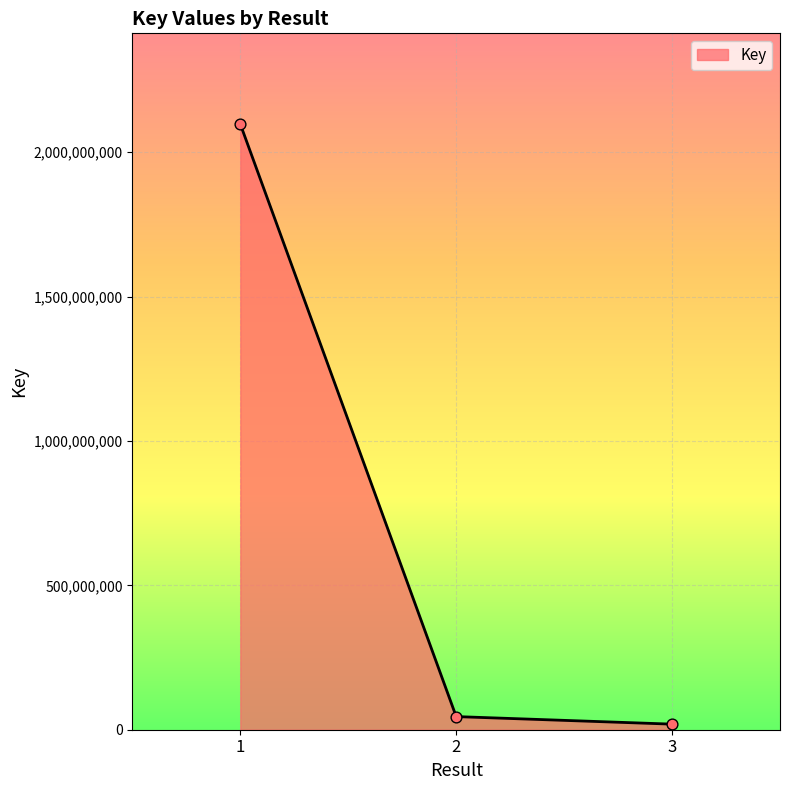

What is the ratio of the value at 1 to the value at 2?

46.1